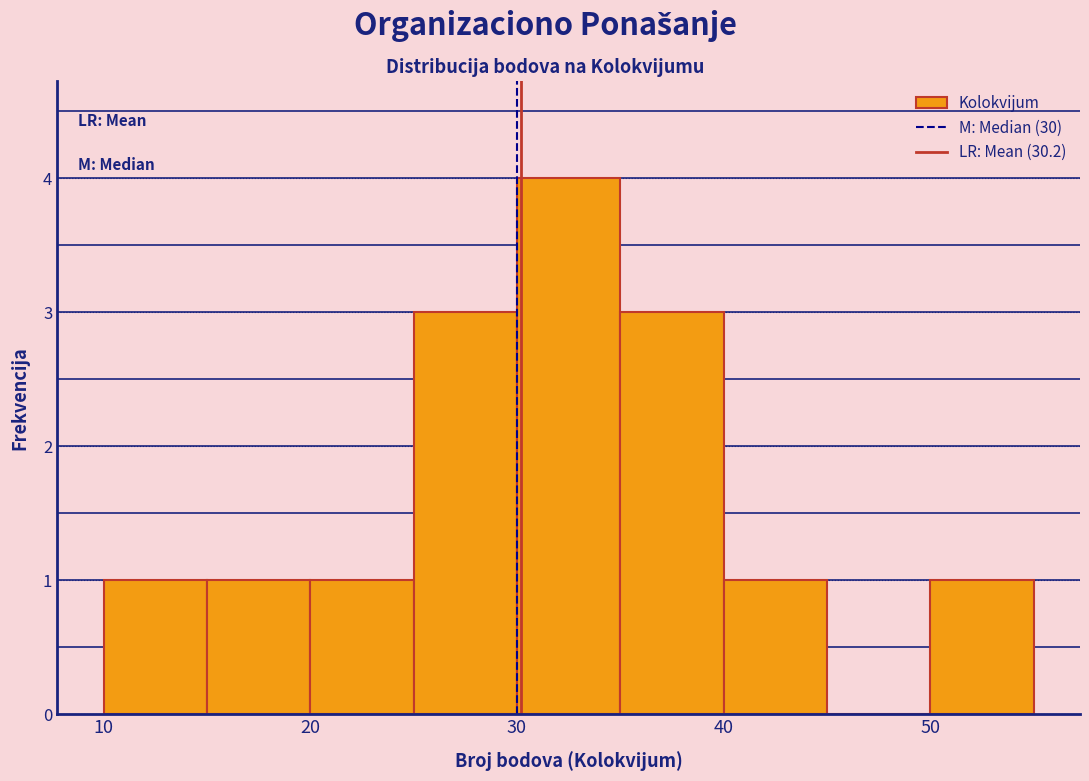

Reading left to right, transcribe this chart: for each bar, give the range it covers on the x-axis and its height. The values are not printed on the chart, so give them approximately, as read against the axis.

10 to 15: 1
15 to 20: 1
20 to 25: 1
25 to 30: 3
30 to 35: 4
35 to 40: 3
40 to 45: 1
45 to 50: 0
50 to 55: 1